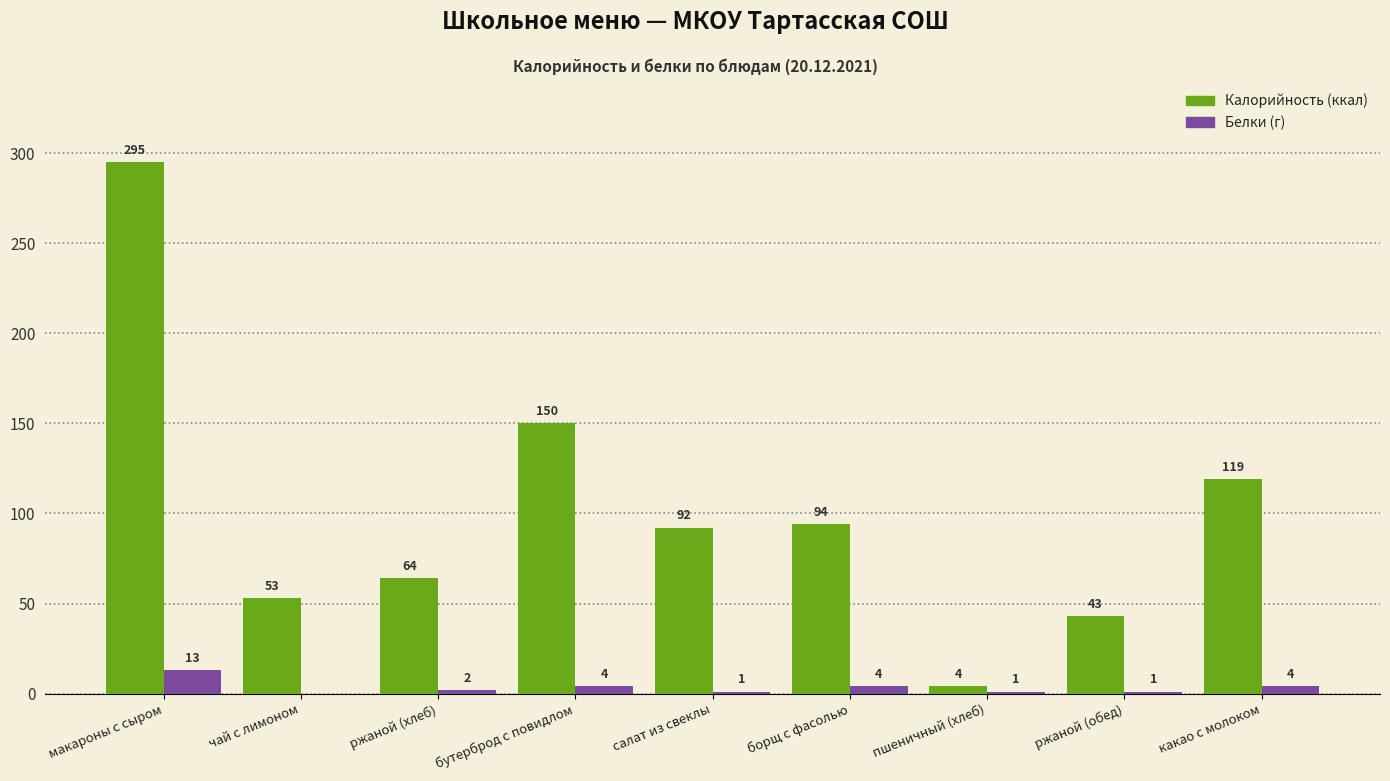

How many distinct data groups are displayed?

2